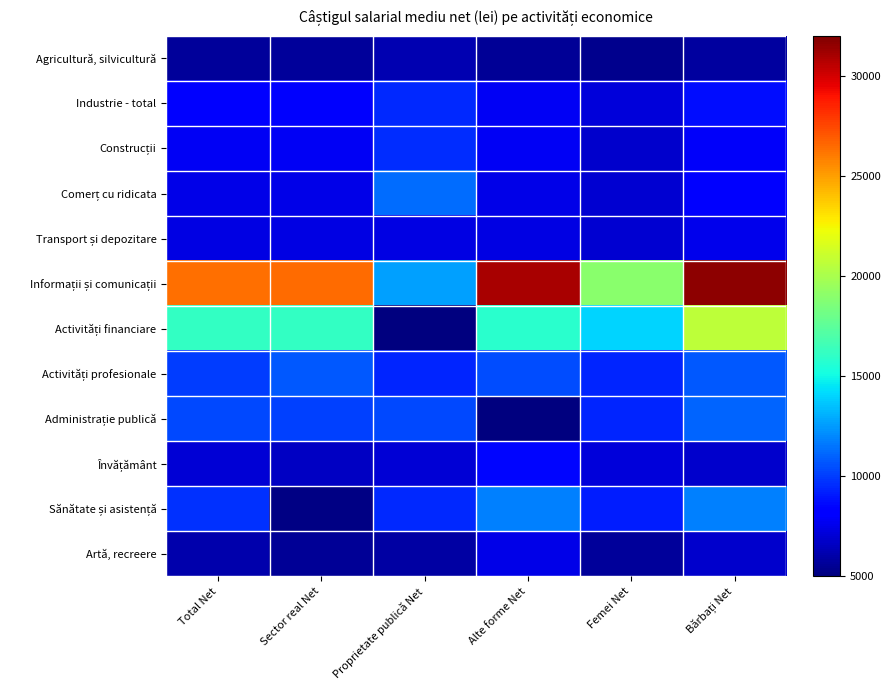

How many data points does each series have?

6